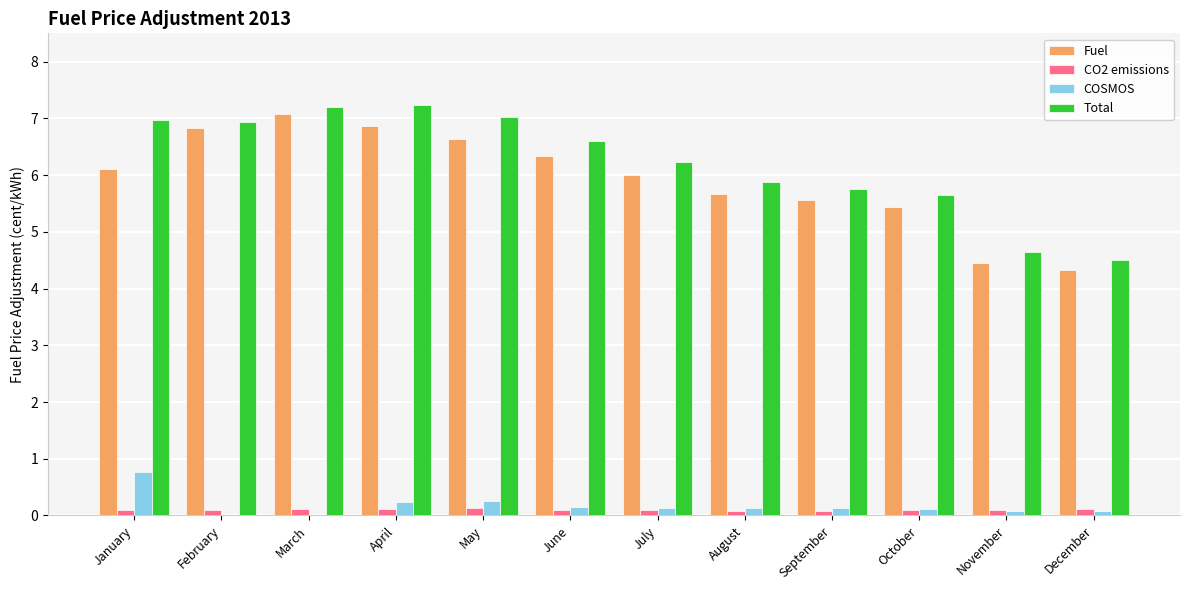

The Fuel series shows 6.3 at June. True or false?

True